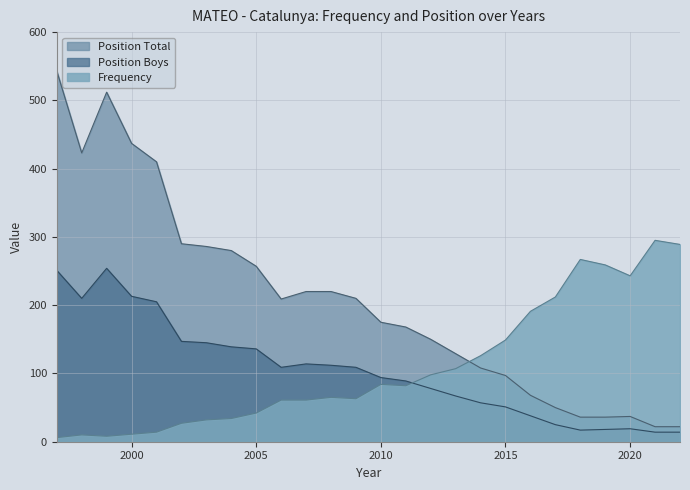

What are all the series names shown in the legend?

Position Total, Position Boys, Frequency